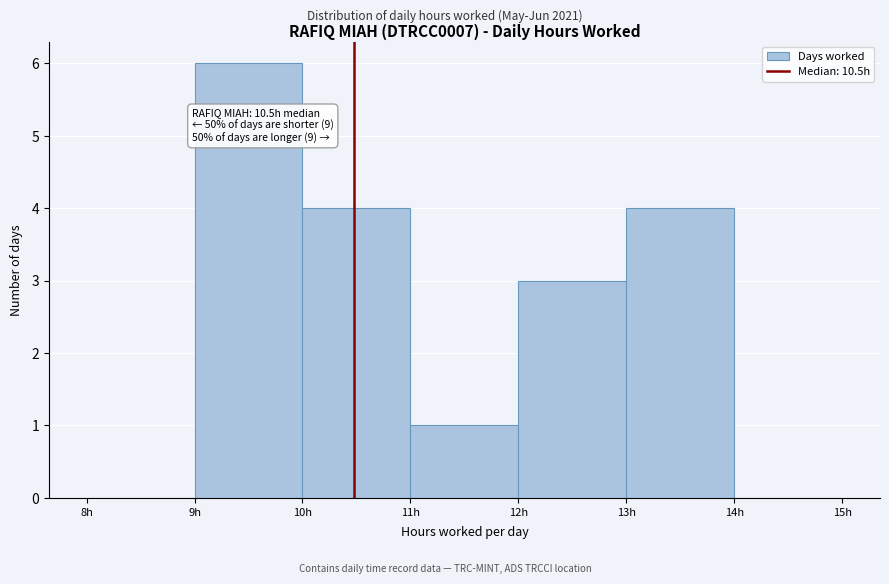

Over which range of the x-axis is the bar tallest?

9 to 10